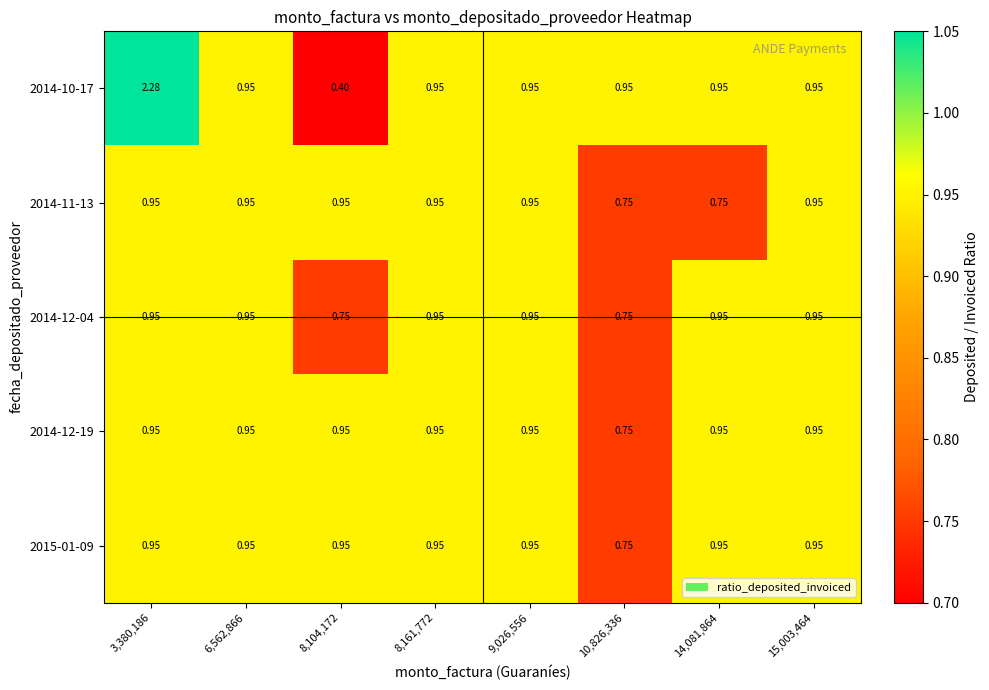

Is the value of 2014-12-04 at 10,826,336 greater than the value of 2014-12-19 at 3,380,186?

No